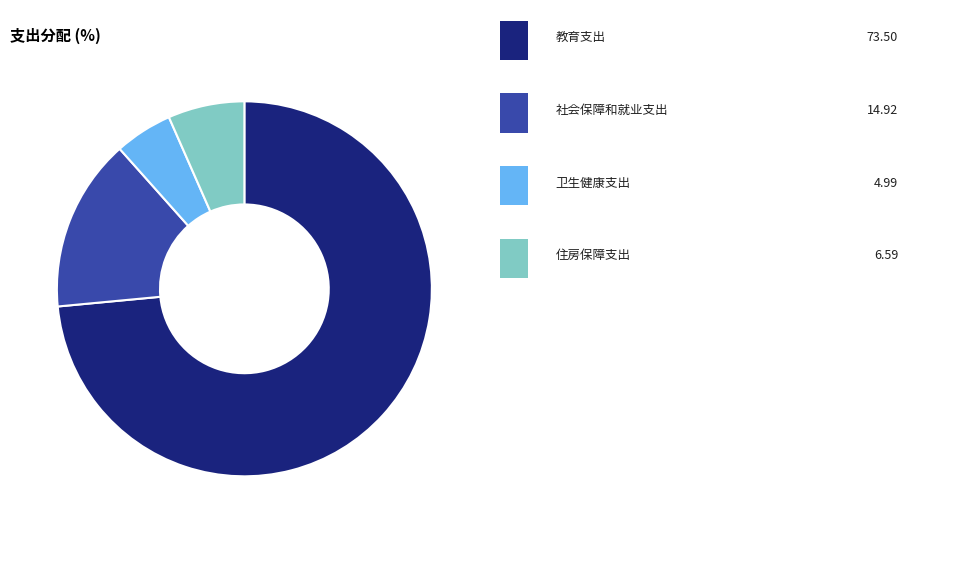

Is there any slice that represents more than half of the pie?

Yes